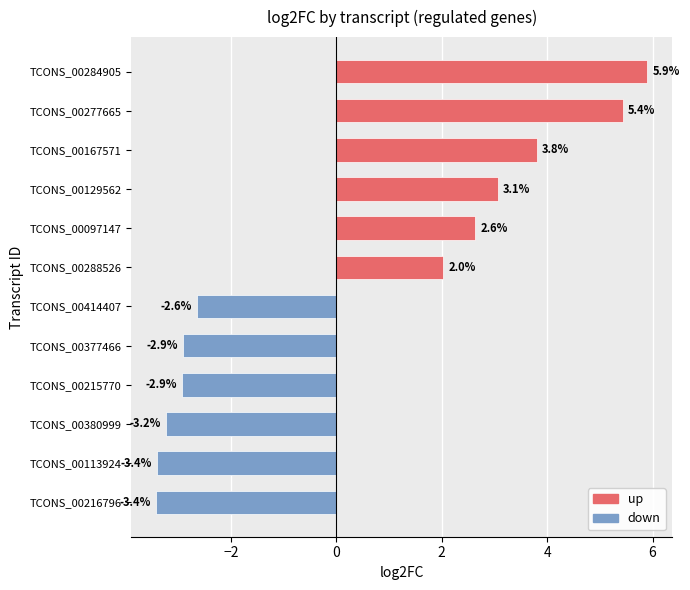

What is the difference between the maximum and minimum values?

9.3